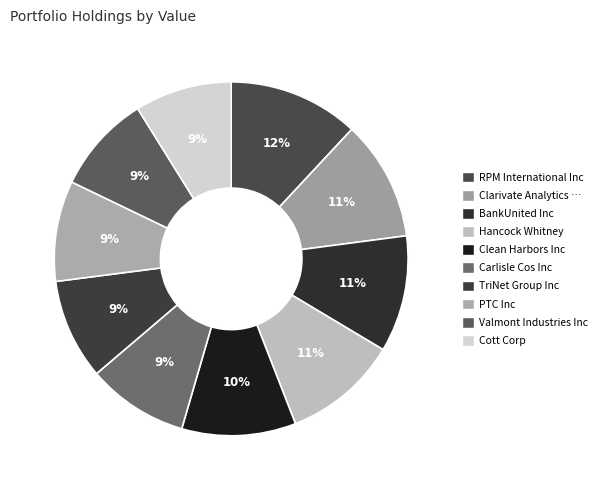

How many segments does this pie chart have?

10